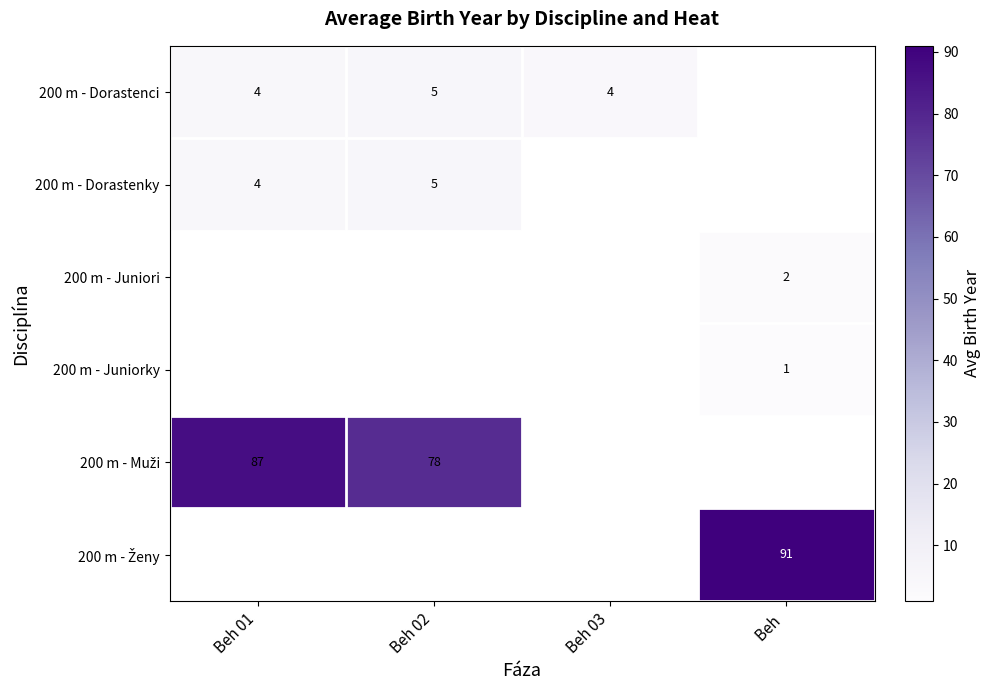

At which label is 200 m - Dorastenci closest to 4?

Beh 01